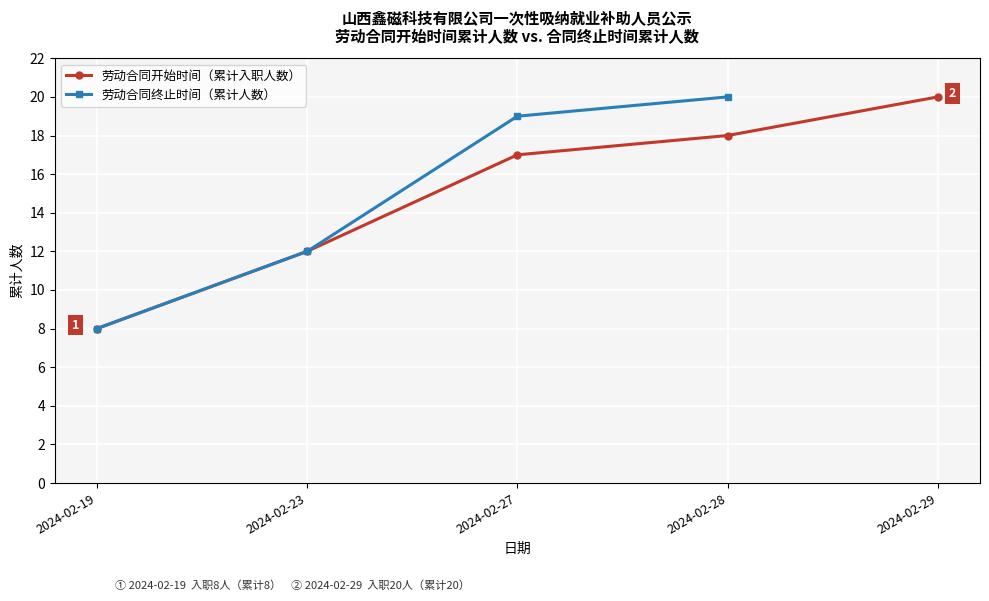

Is this an area chart (filled region under the line)?

No